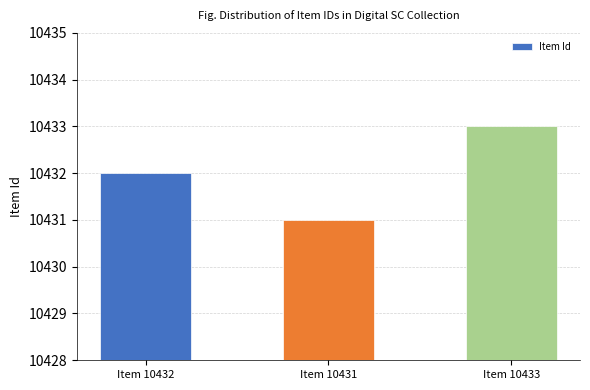

List the labels in order of value, smallest first.

Item 10431, Item 10432, Item 10433